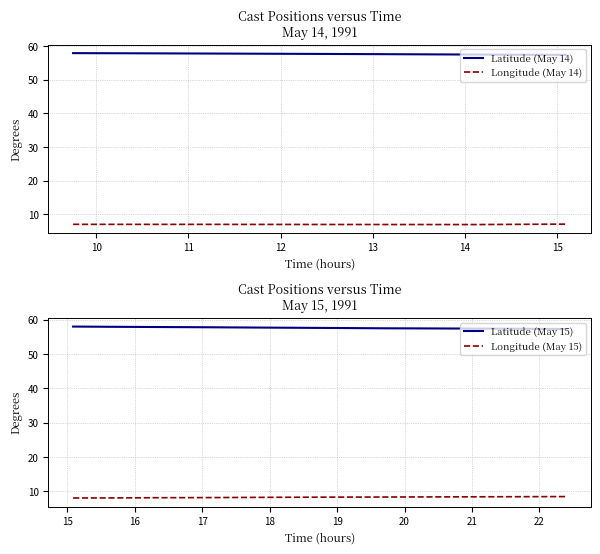

At how many categories does at least one series exceed 7?

17